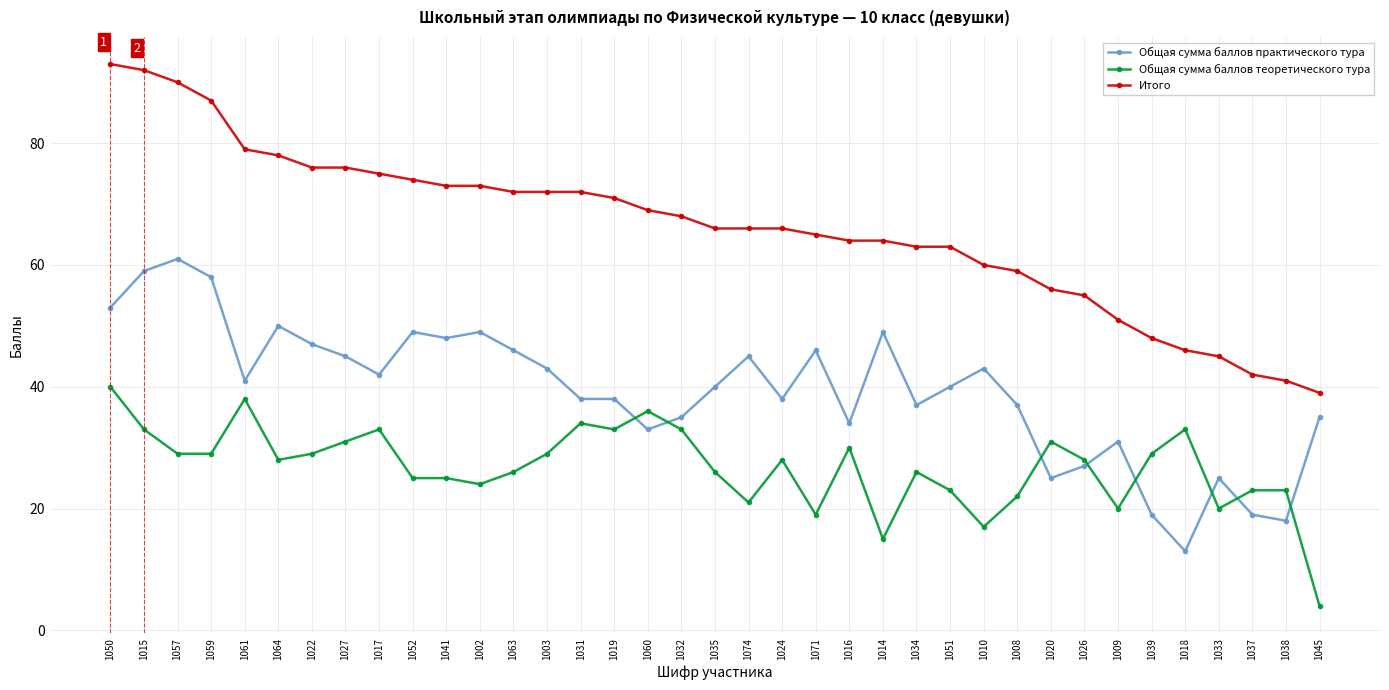

What is the total value across all series at 1032?

136